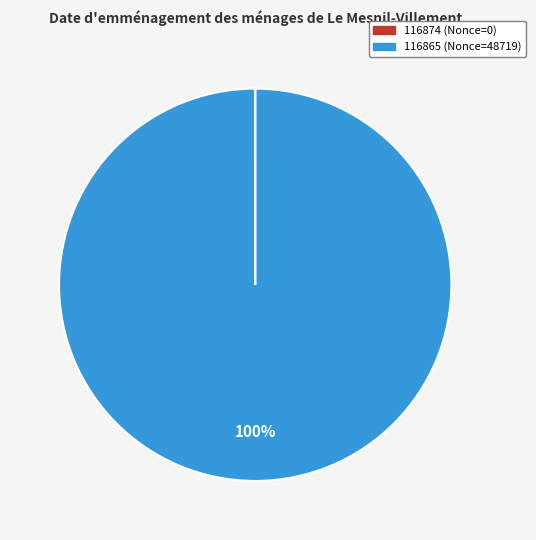

To the nearest percent, what is the average slice percentage?

50%